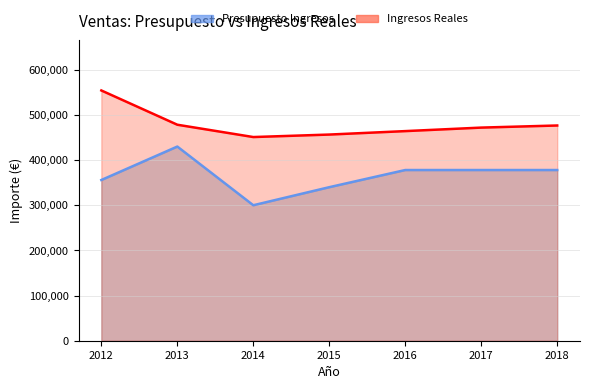

What is the sum of the Presupuesto Ingresos values at 2015 and 2013?

770200.0